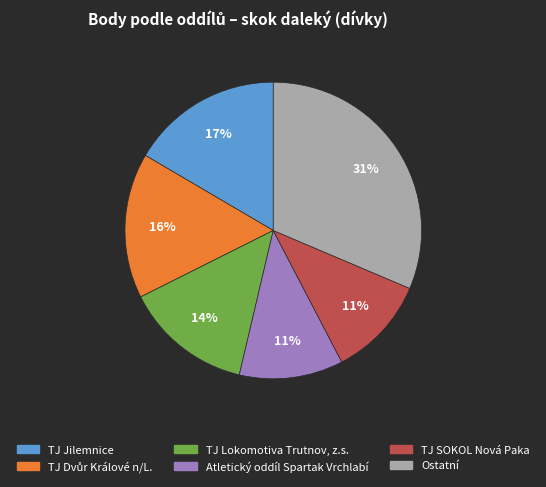

To the nearest percent, what is the difference between the largest and smallest slice percentages?

20%